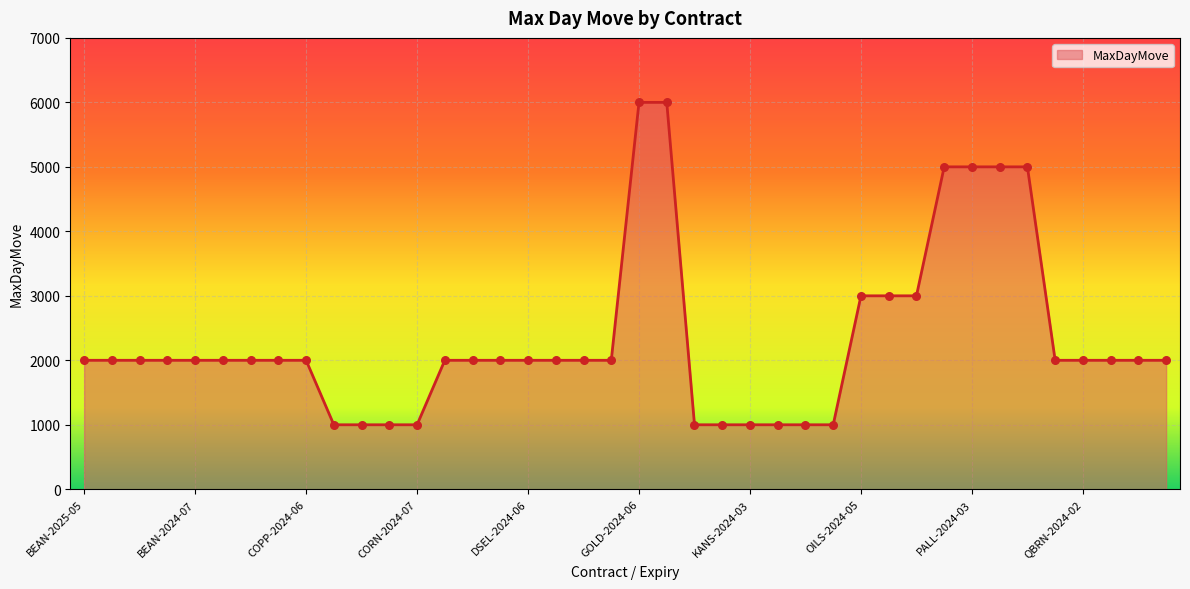

What is the greatest value displayed?

6000